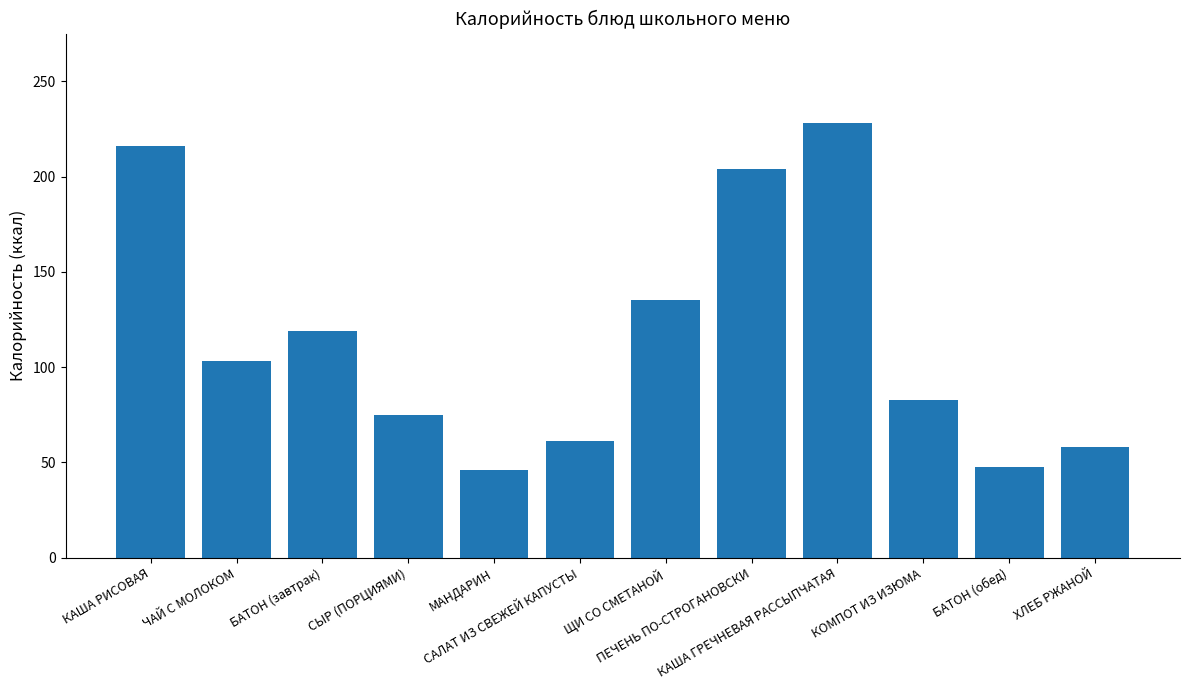

What is the average value?

114.6